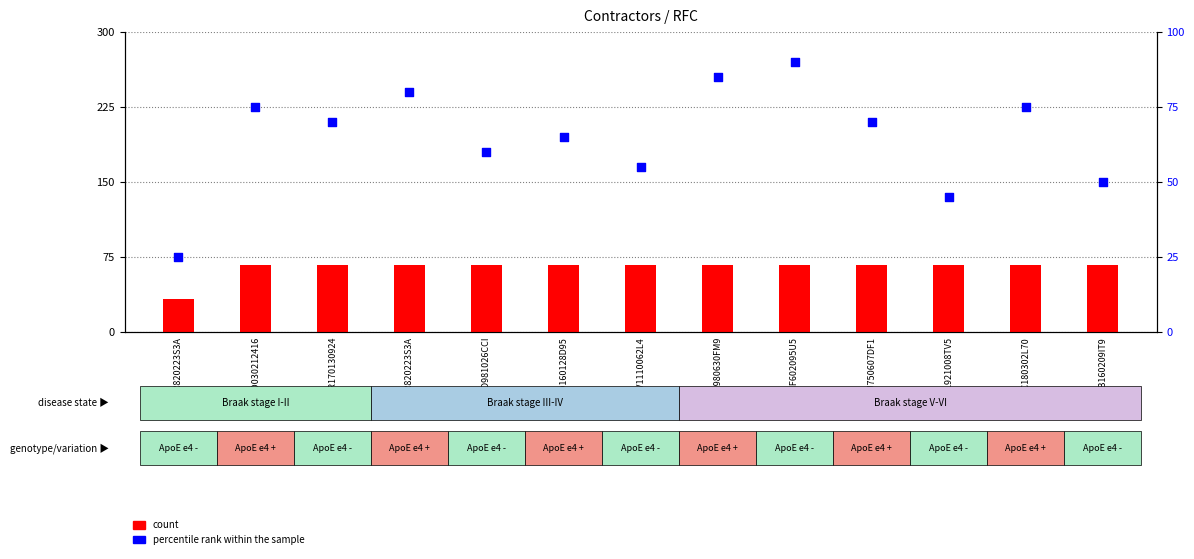

Which series contains the lowest Y value?

percentile rank within the sample